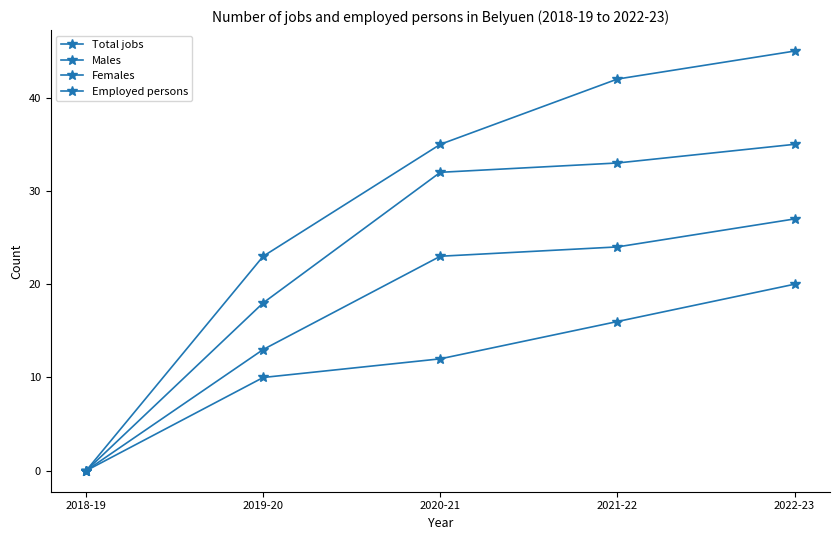

How many values in Males are above zero?

4